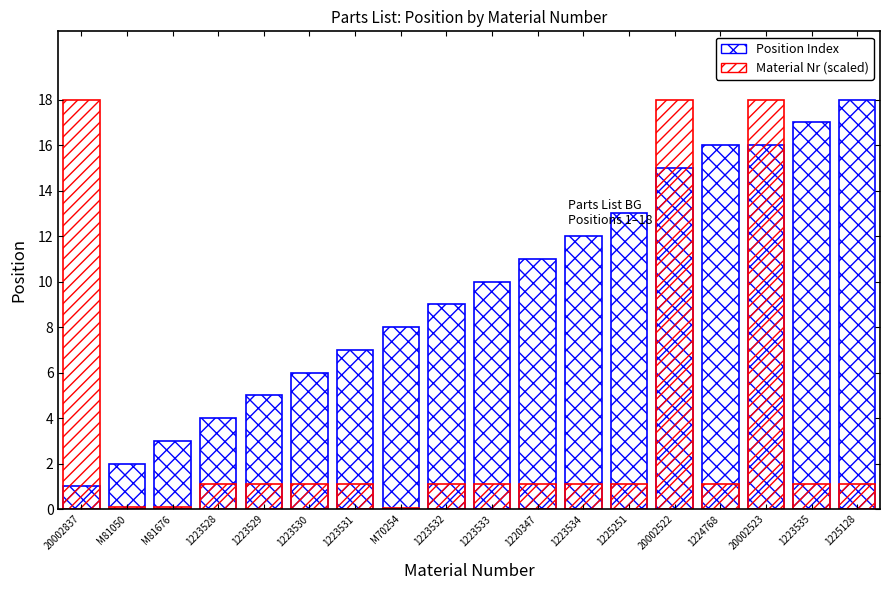

Rank the categories by Position Index value from highest to lowest.

1225128, 1223535, 1224768, 20002523, 20002522, 1225251, 1223534, 1220347, 1223533, 1223532, M70254, 1223531, 1223530, 1223529, 1223528, M81676, M81050, 20002837